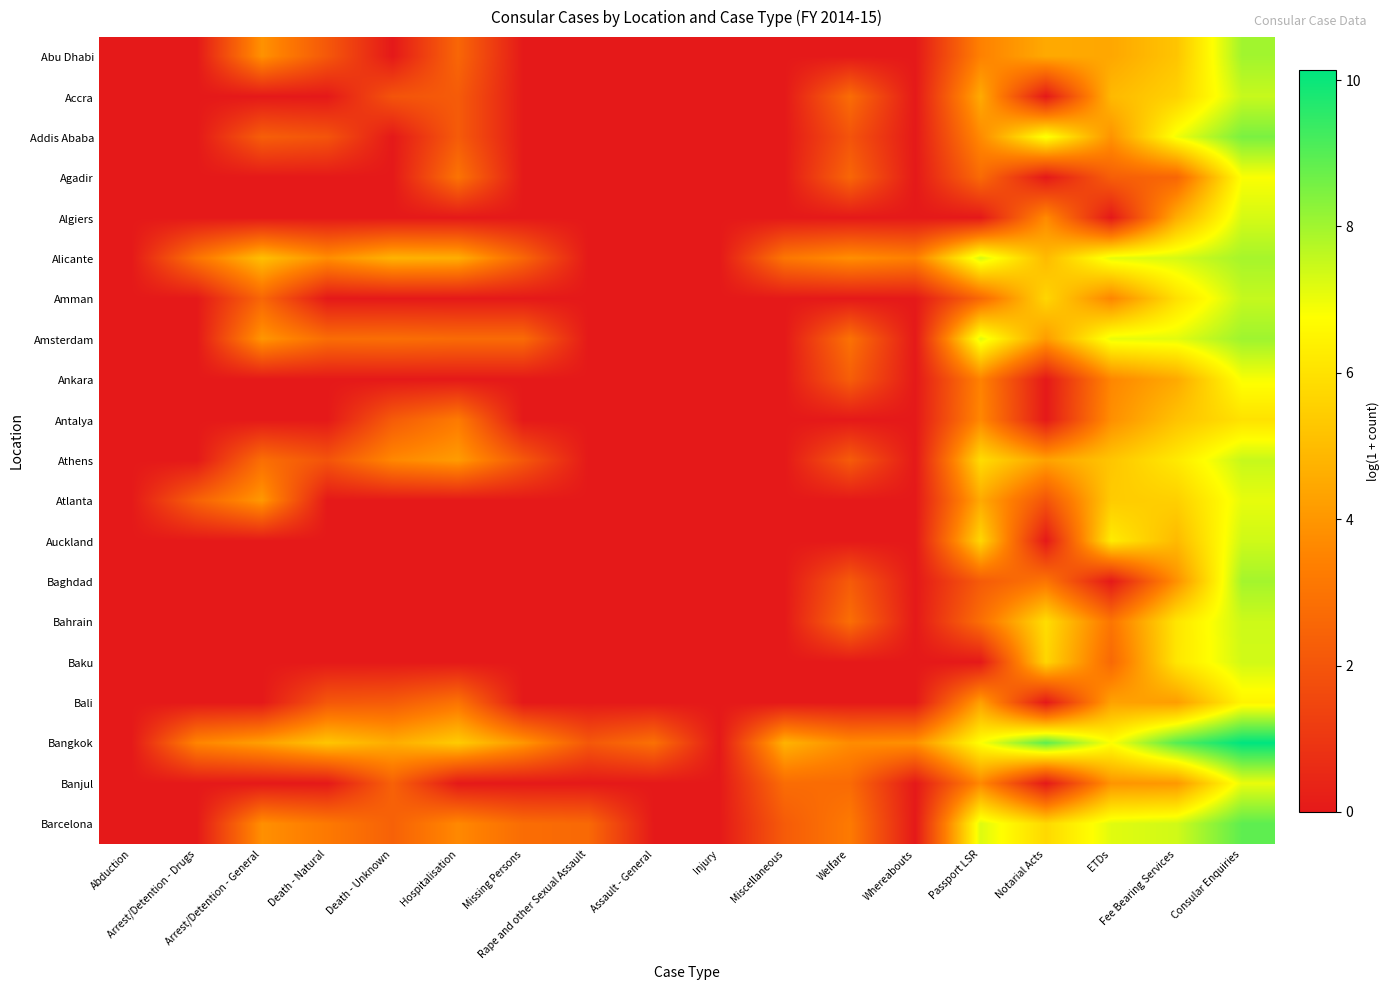

How many distinct data groups are displayed?

20